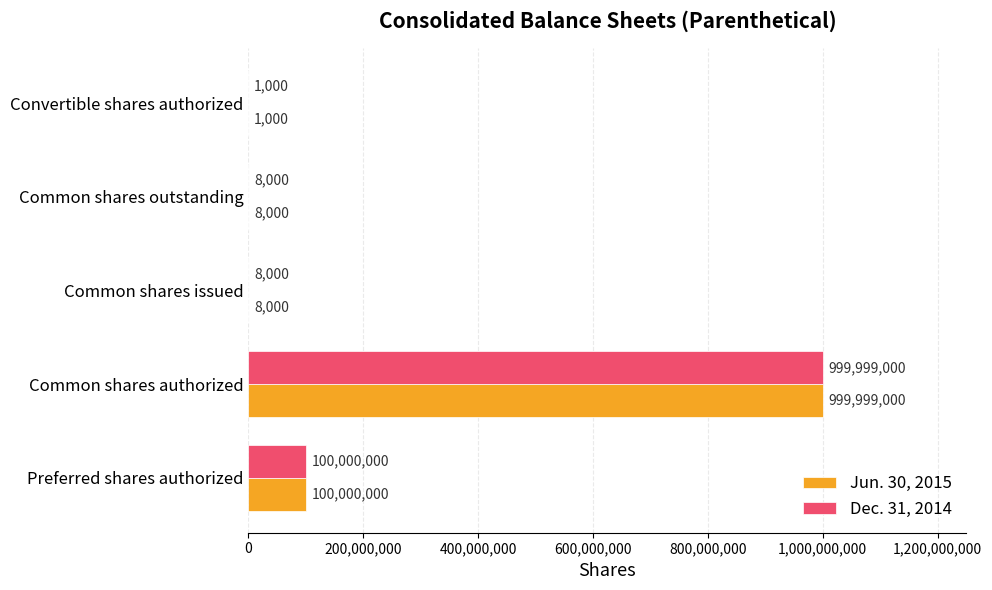

What is the sum of the Jun. 30, 2015 values at Convertible shares authorized and Common shares authorized?

1000000000